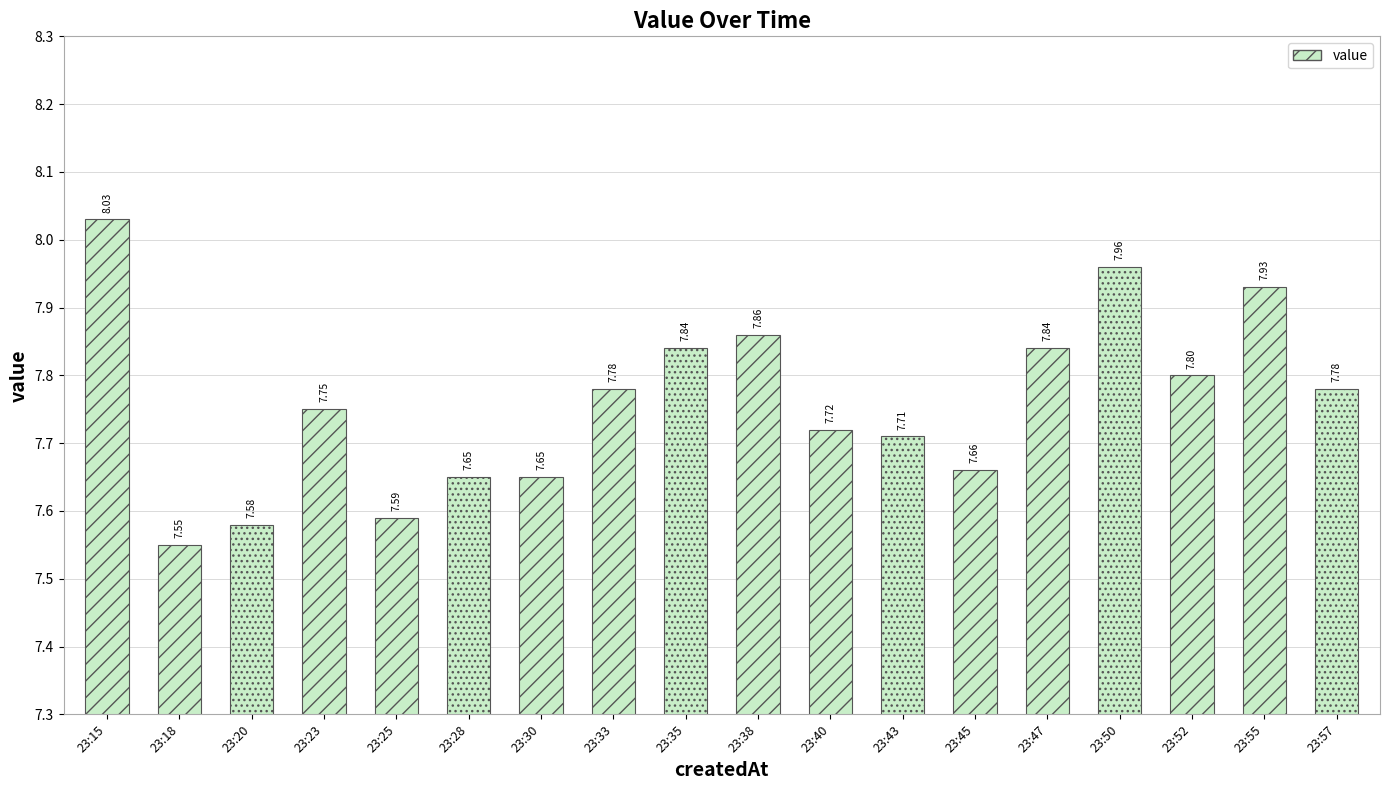

Which has a higher value, 23:43 or 23:50?

23:50